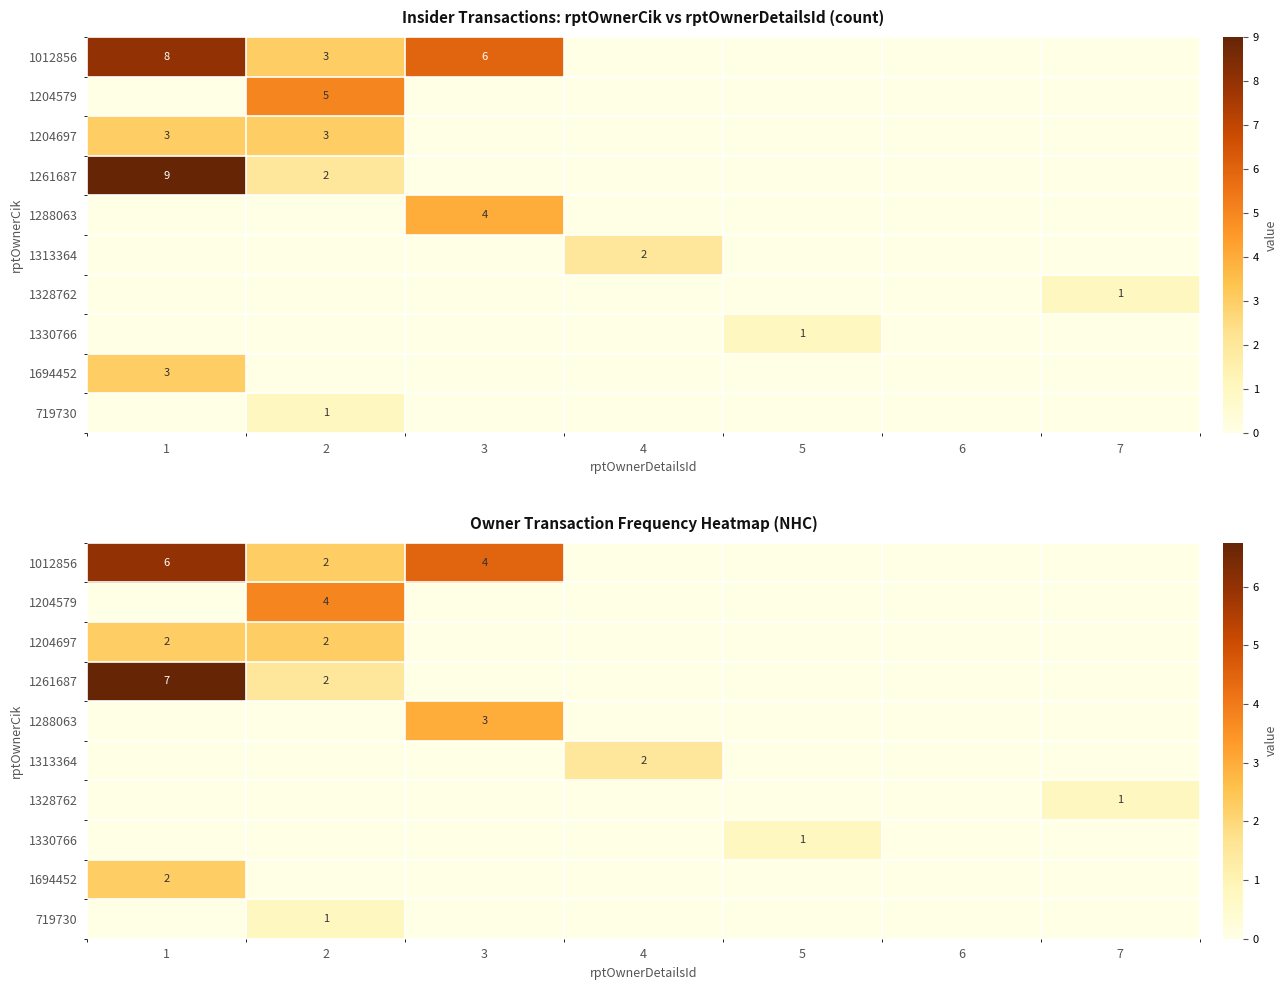

At how many categories does at least one series exceed 3?

3